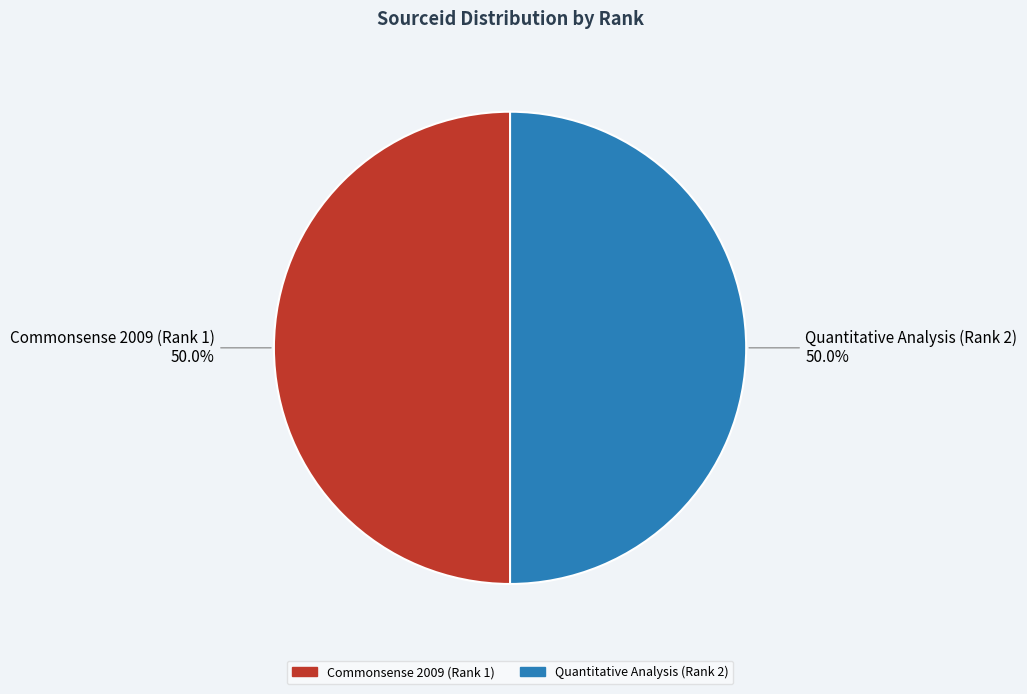

What is the ratio of the value at Quantitative Analysis (Rank 2) to the value at Commonsense 2009 (Rank 1)?

1.0